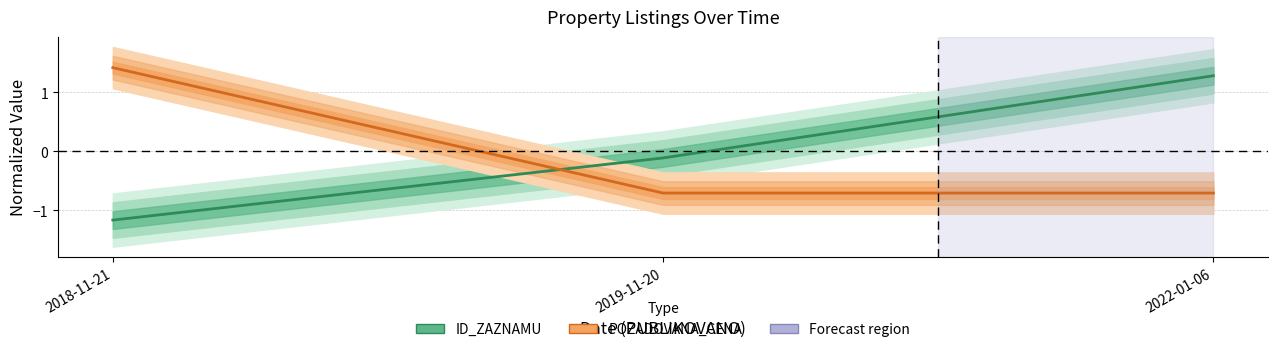

Which series has the largest total across all categories?

ID_ZAZNAMU